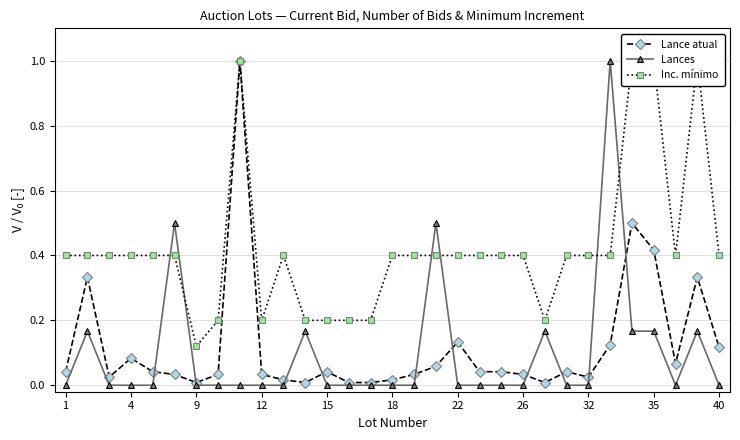

What is the highest value of the Lance atual series?

1.0